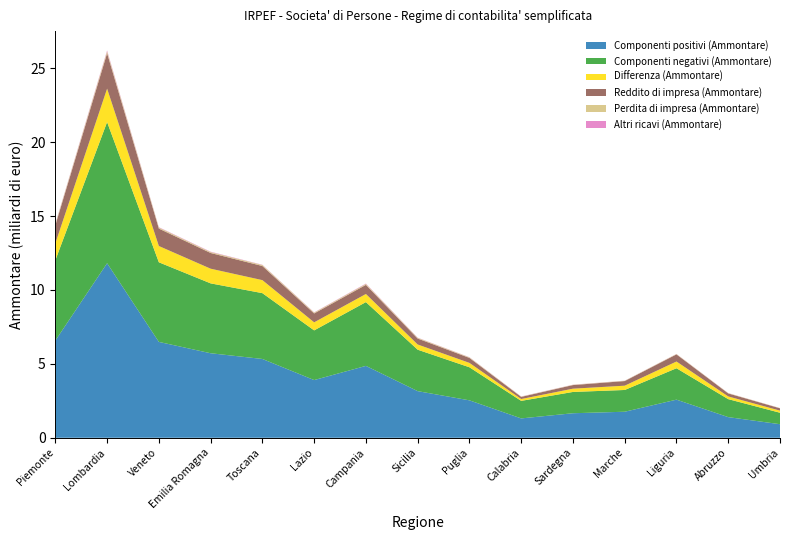

Reading left to right, list all the values displayed in this chart.

Componenti positivi (Ammontare): Piemonte=6575204	Lombardia=11807485	Veneto=6485615	Emilia Romagna=5718740	Toscana=5331919	Lazio=3904299	Campania=4863284	Sicilia=3155527	Puglia=2533167	Calabria=1311161	Sardegna=1660856	Marche=1762235	Liguria=2579483	Abruzzo=1398259	Umbria=918662
Componenti negativi (Ammontare): Piemonte=5431541	Lombardia=9548090	Veneto=5385126	Emilia Romagna=4726066	Toscana=4451490	Lazio=3360299	Campania=4314239	Sicilia=2802968	Puglia=2236511	Calabria=1186575	Sardegna=1439654	Marche=1471791	Liguria=2124726	Abruzzo=1215649	Umbria=775573
Differenza (Ammontare): Piemonte=1143663	Lombardia=2259395	Veneto=1100489	Emilia Romagna=992673	Toscana=880429	Lazio=544000	Campania=549046	Sicilia=352559	Puglia=296656	Calabria=124587	Sardegna=221203	Marche=290443	Liguria=454757	Abruzzo=182610	Umbria=143089
Reddito di impresa (Ammontare): Piemonte=1225828	Lombardia=2396865	Veneto=1179072	Emilia Romagna=1062660	Toscana=956040	Lazio=602011	Campania=616454	Sicilia=402209	Puglia=337036	Calabria=145146	Sardegna=243846	Marche=312709	Liguria=481818	Abruzzo=204016	Umbria=157620
Perdita di impresa (Ammontare): Piemonte=73486	Lombardia=123717	Veneto=71349	Emilia Romagna=61407	Toscana=68388	Lazio=55274	Campania=62280	Sicilia=46851	Puglia=38124	Calabria=18866	Sardegna=19108	Marche=20251	Liguria=24507	Abruzzo=19627	Umbria=12808
Altri ricavi (Ammontare): Piemonte=28163	Lombardia=61459	Veneto=23571	Emilia Romagna=26019	Toscana=16459	Lazio=17733	Campania=27373	Sicilia=13888	Puglia=11820	Calabria=9008	Sardegna=8834	Marche=7019	Liguria=7728	Abruzzo=6512	Umbria=4418